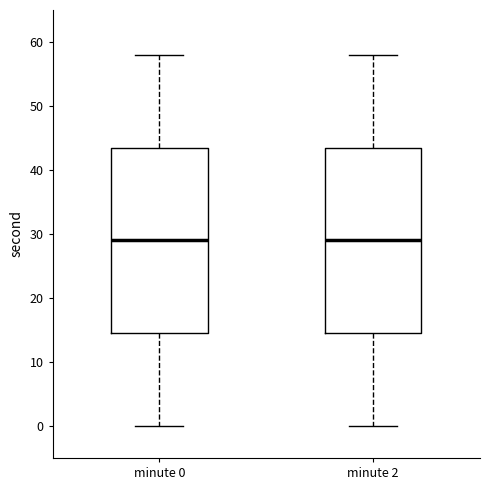

Reading left to right, read every box against the y-axis: the position of its median line, the range the box covers, and the ends of its whiskers. The values are not printed on the chart, so give them approximately, as read against the axis.

minute 0: median 29, box 15 to 44, whiskers 0 to 58
minute 2: median 29, box 15 to 44, whiskers 0 to 58